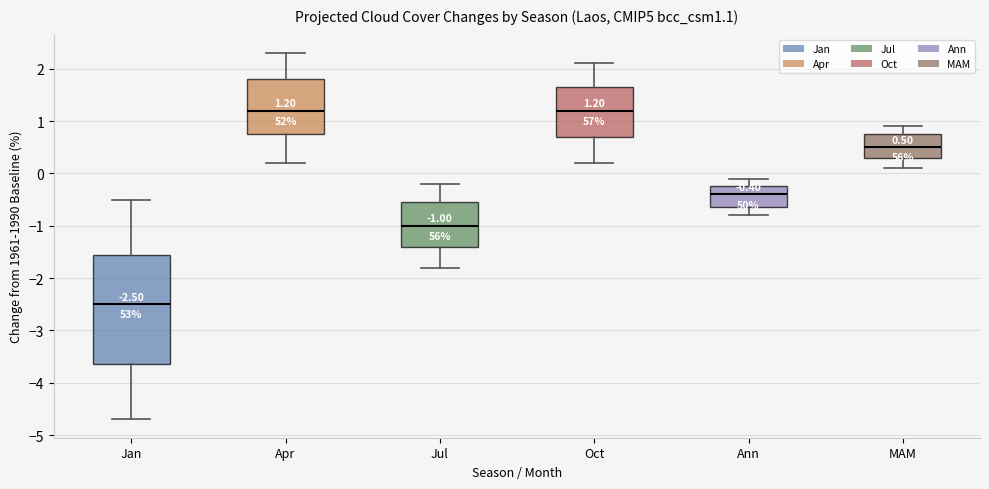

Comparing the boxes themselves (not the whiskers), which one is the tallest?

Jan